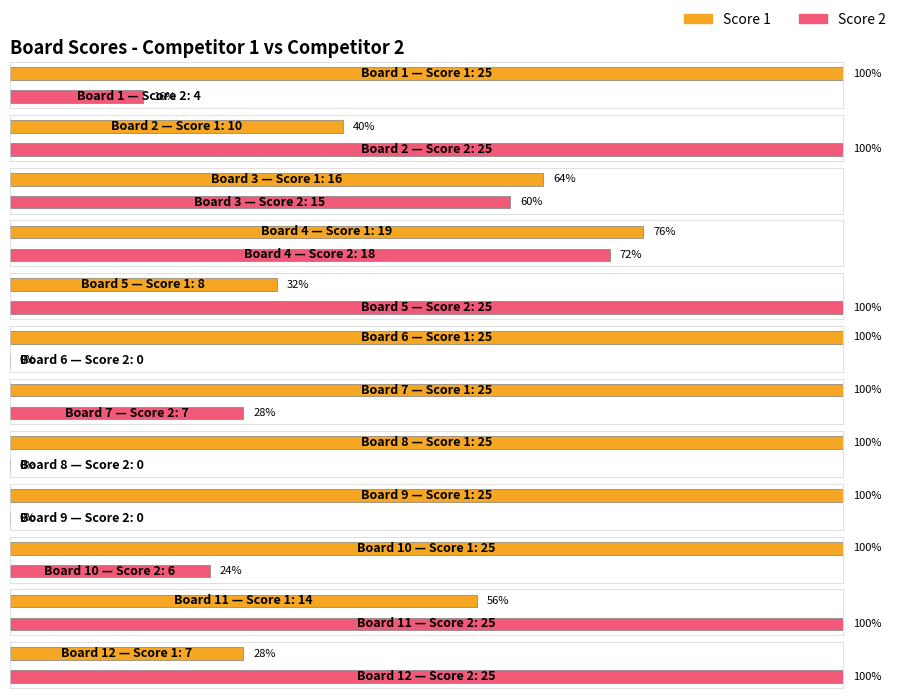

Which has a higher value, Board 5 or Board 10?

Board 10